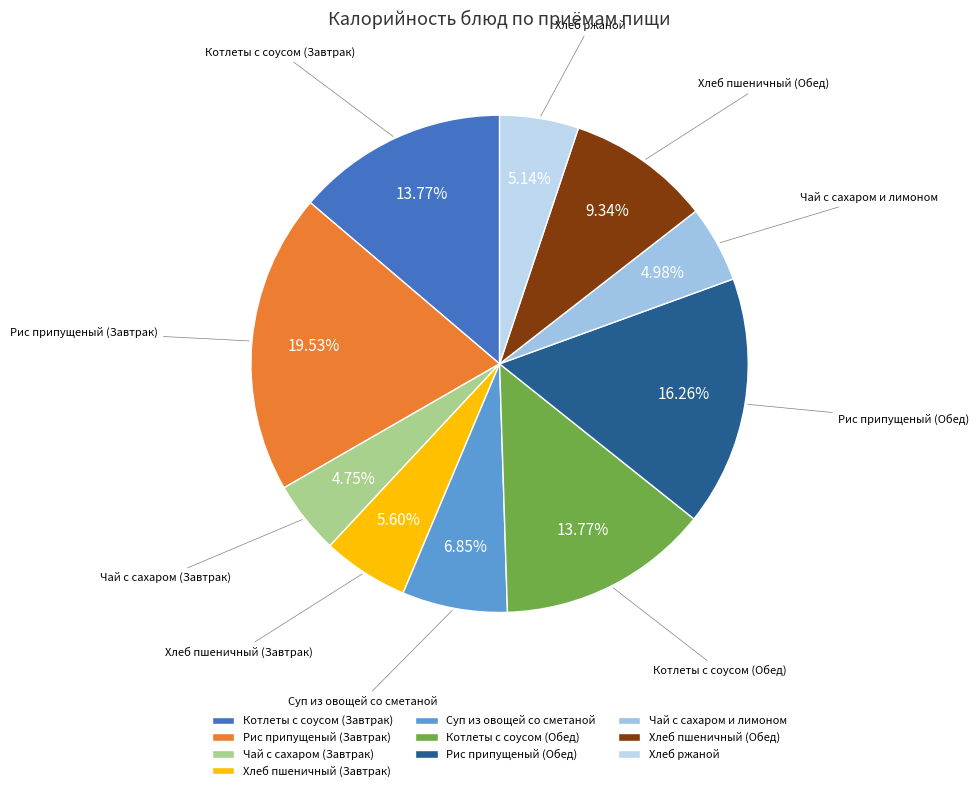

Is Чай с сахаром и лимоном the majority of the pie?

No